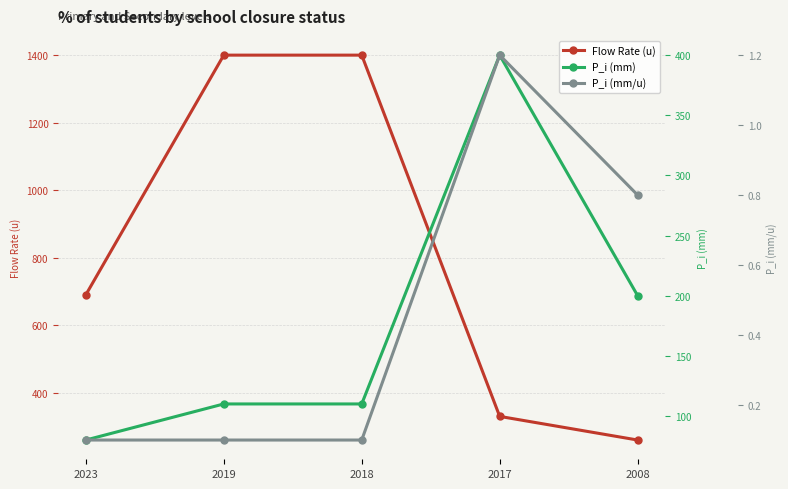

How many interior local peaks does the P_i (mm) series have?

1